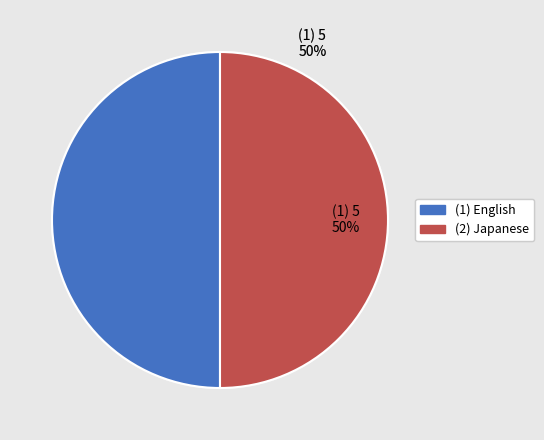

To the nearest percent, what is the average slice percentage?

50%